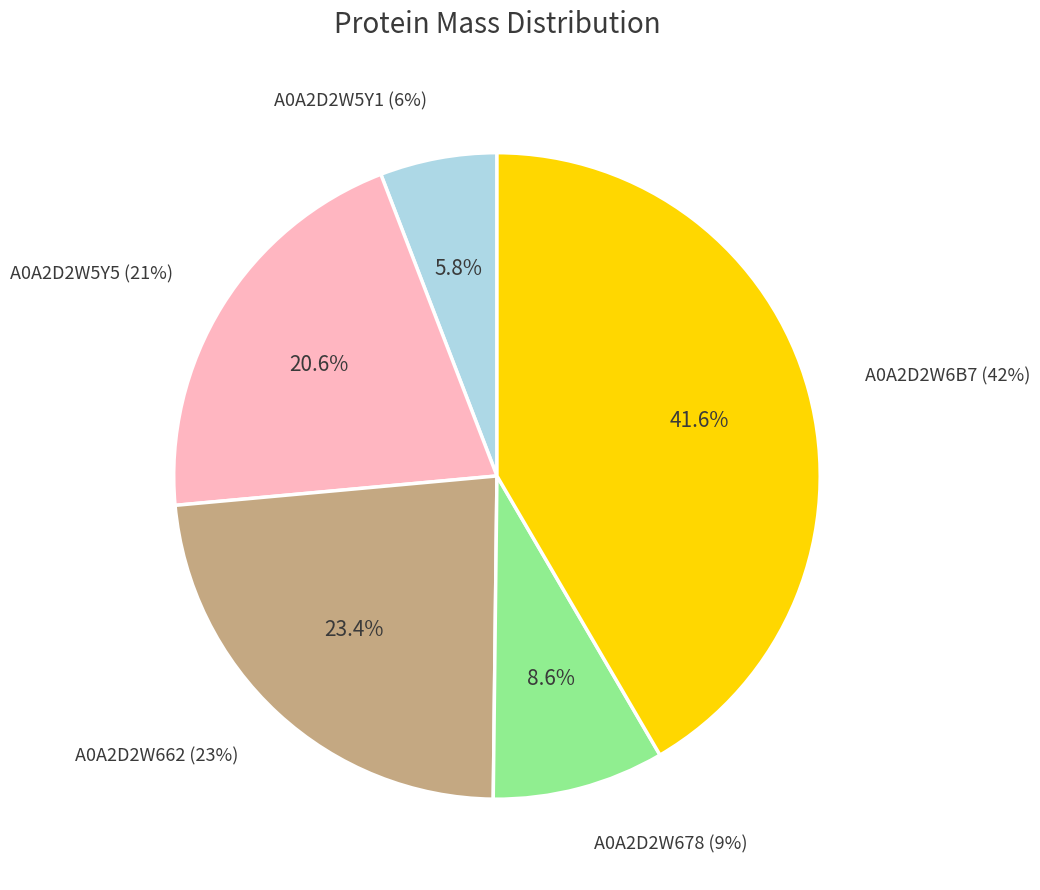

Is it true that A0A2D2W662 is 38% of the pie?

False